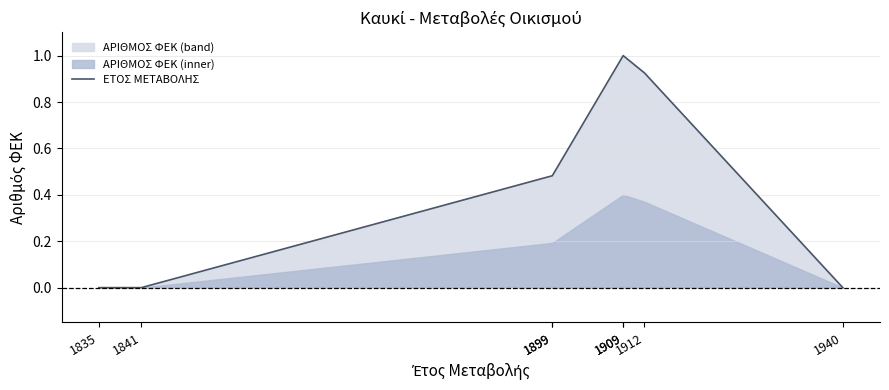

List the labels in order of value, largest first.

1909, 1909, 1912, 1899, 1899, 1835, 1841, 1940